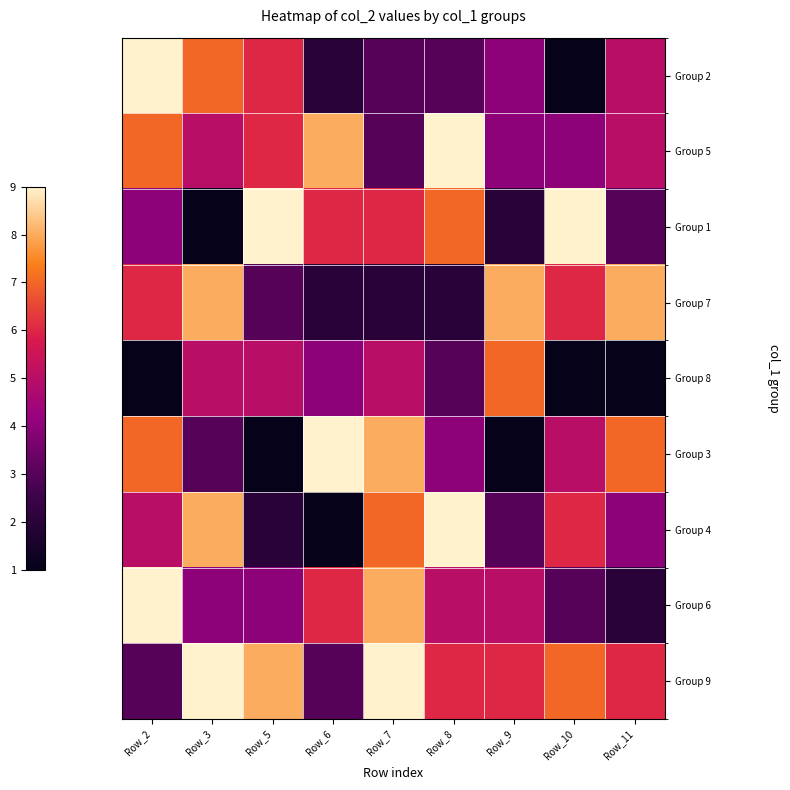

At which category does the chart reach its minimum across all series?

Row_10